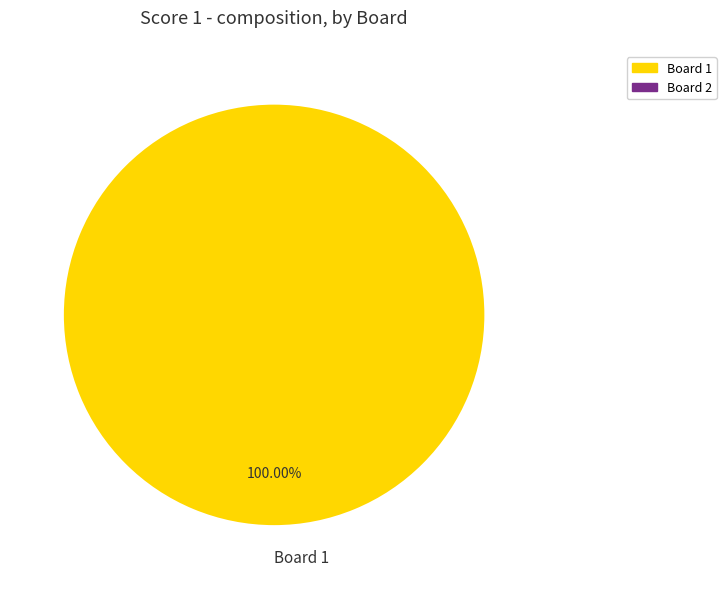

Rank the categories by value from lowest to highest.

Board 1